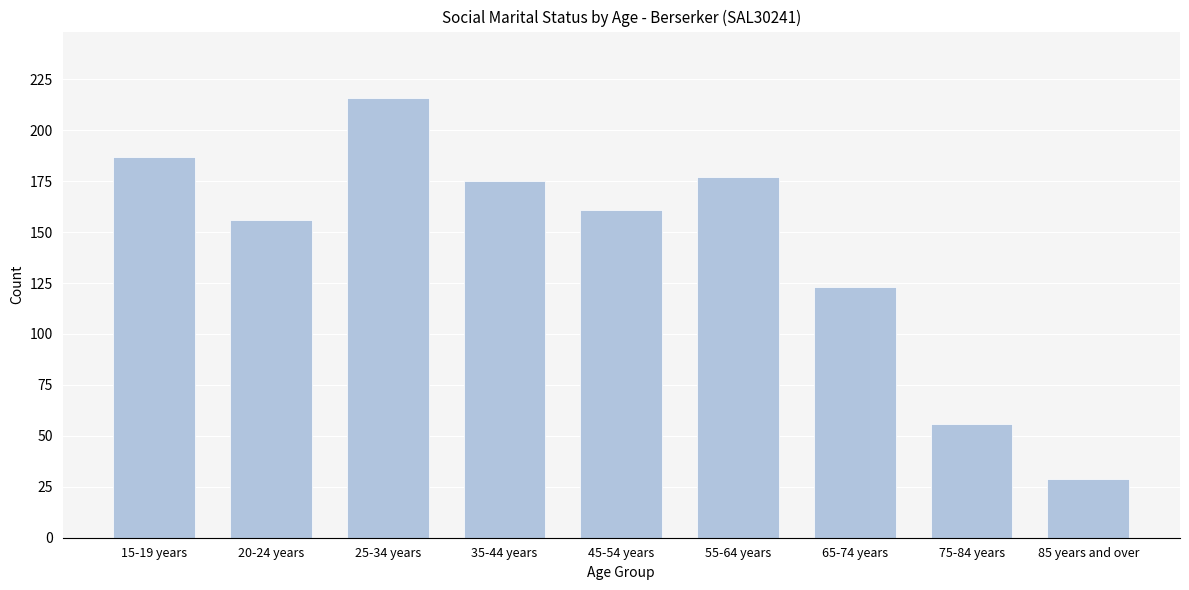

Reading left to right, what are all the values shown in this chart?

187	156	216	175	161	177	123	56	29